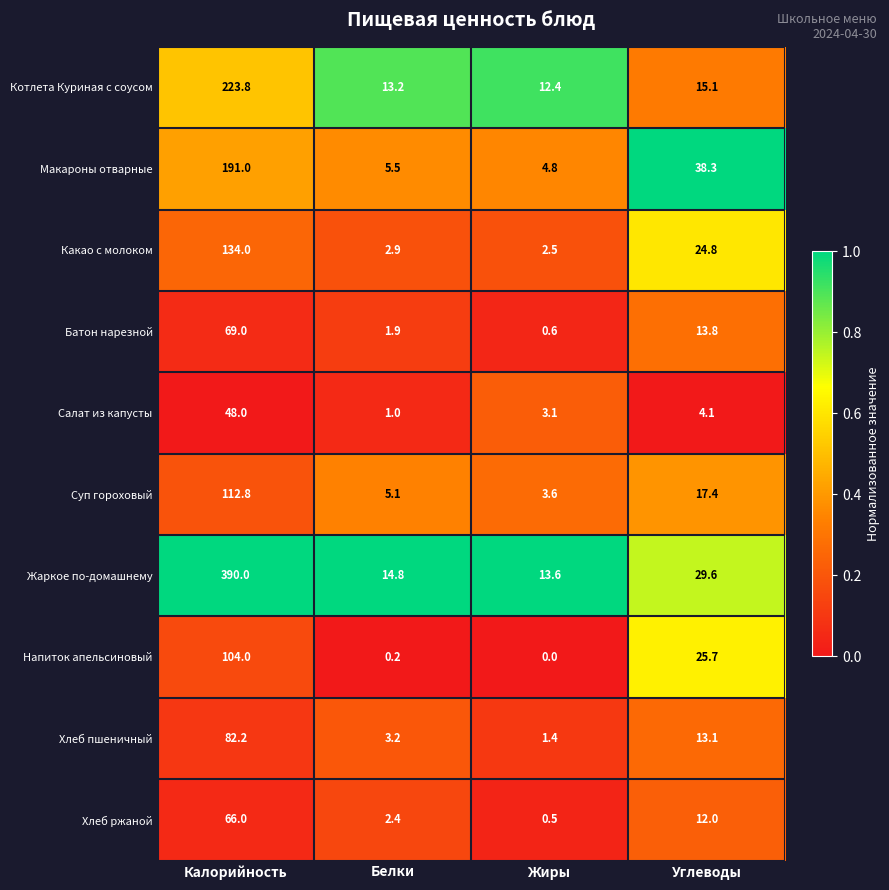

Is it true that Жаркое по-домашнему equals 13.6 at Жиры?

True